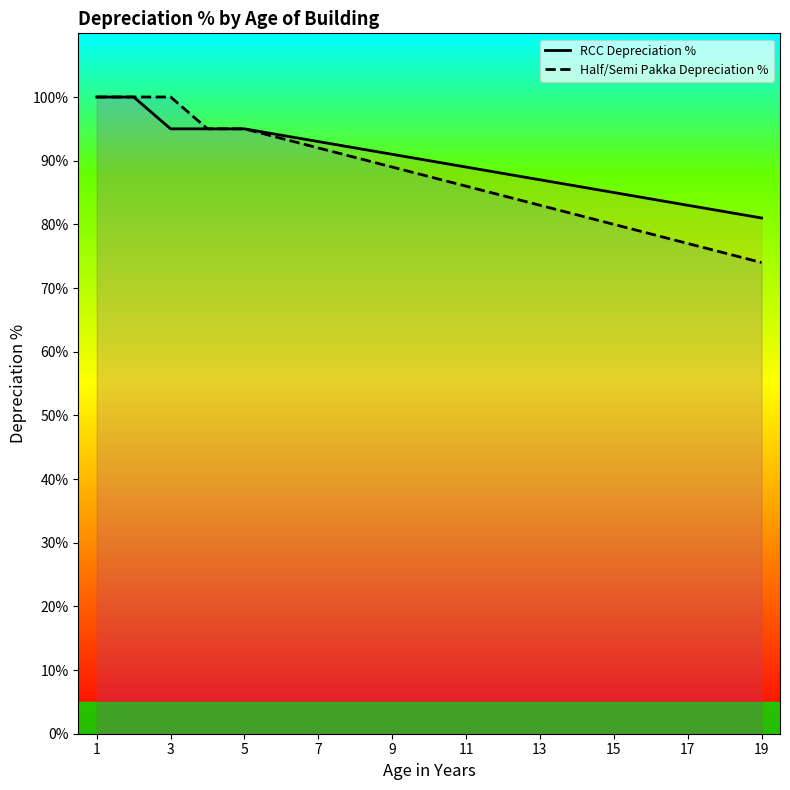

What is the sum of the RCC Depreciation % values at 17 and 1?

183.0